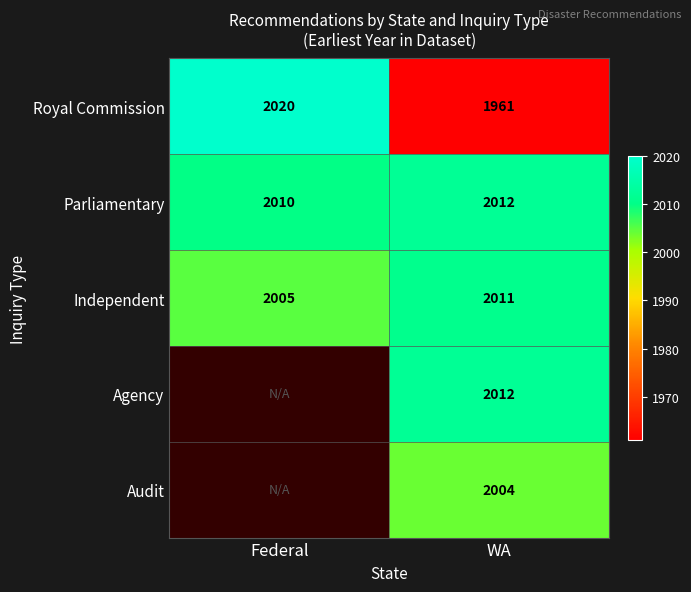

What is the spread (max minus min) of values at WA?

51